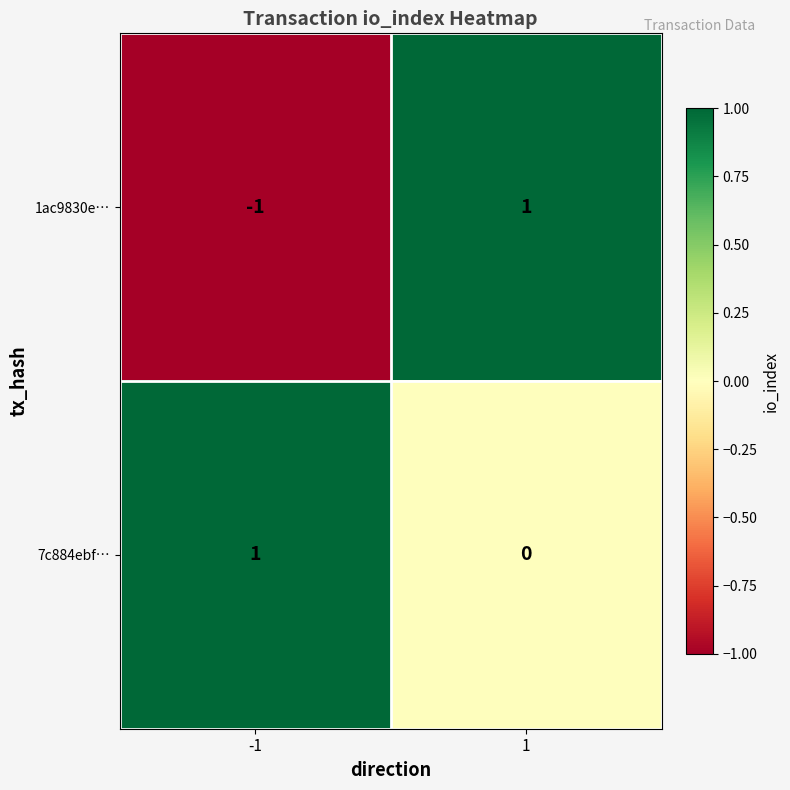

The value of 1ac9830e… at 1 is 1. True or false?

True